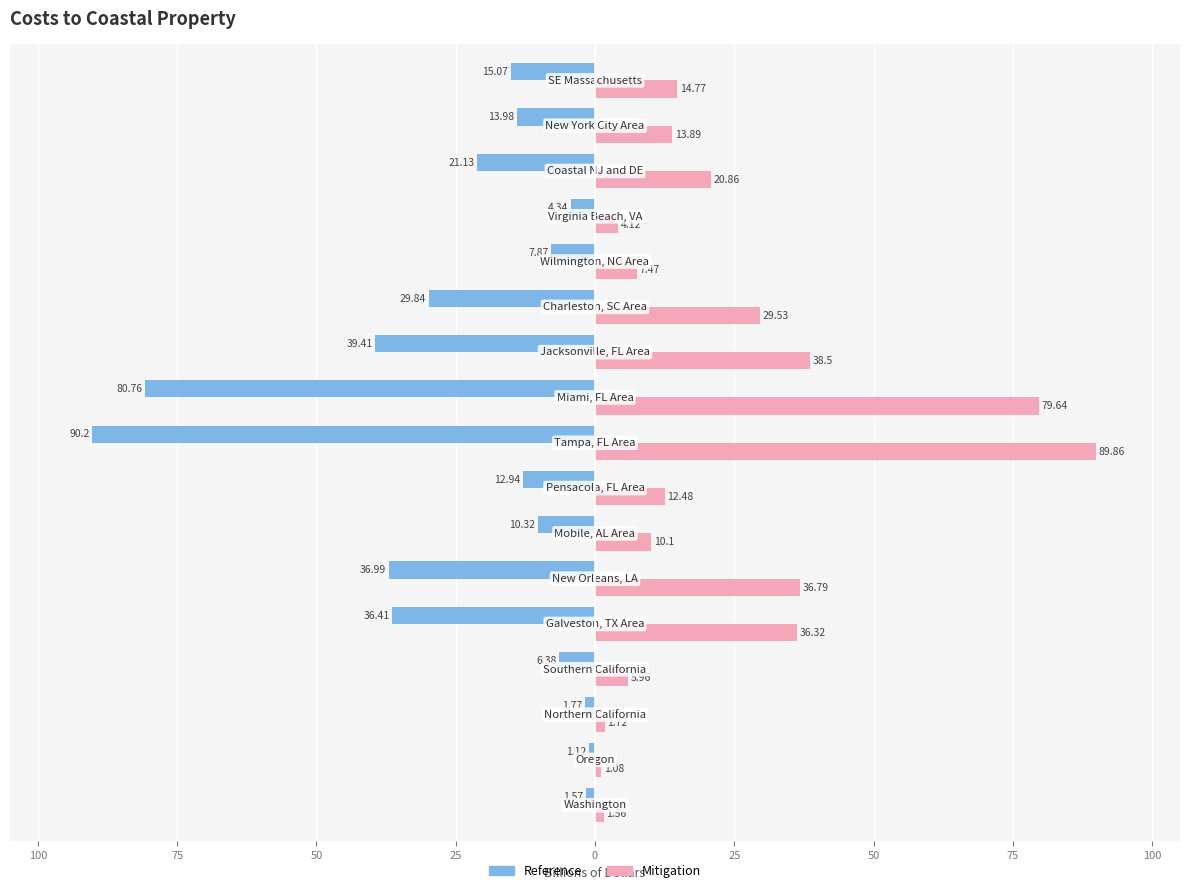

What are all the series names shown in the legend?

Reference, Mitigation